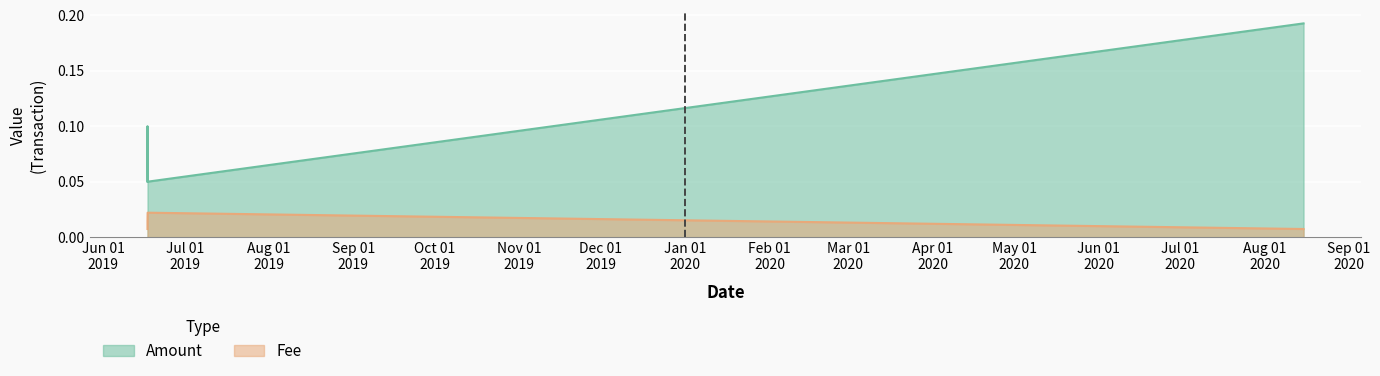

What is the sum of all Fee values?

0.1